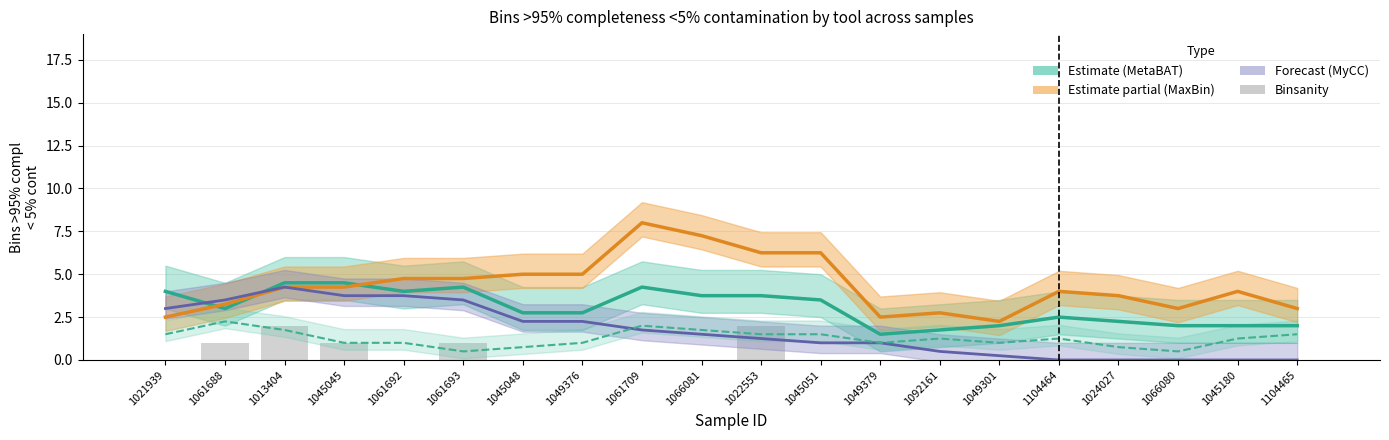

What is the total value across all series at 1061709?

16.0